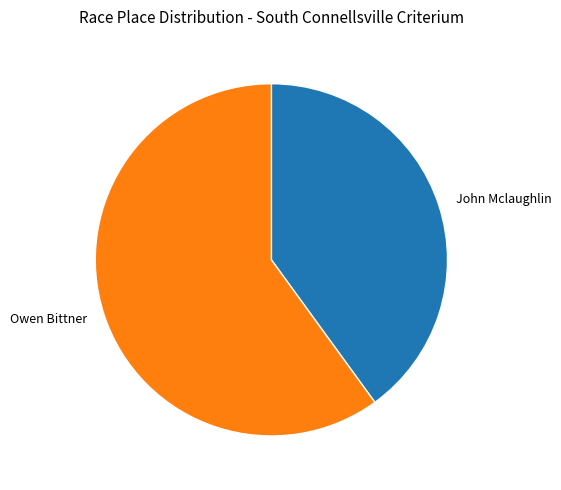

Which slice is the largest?

Owen Bittner